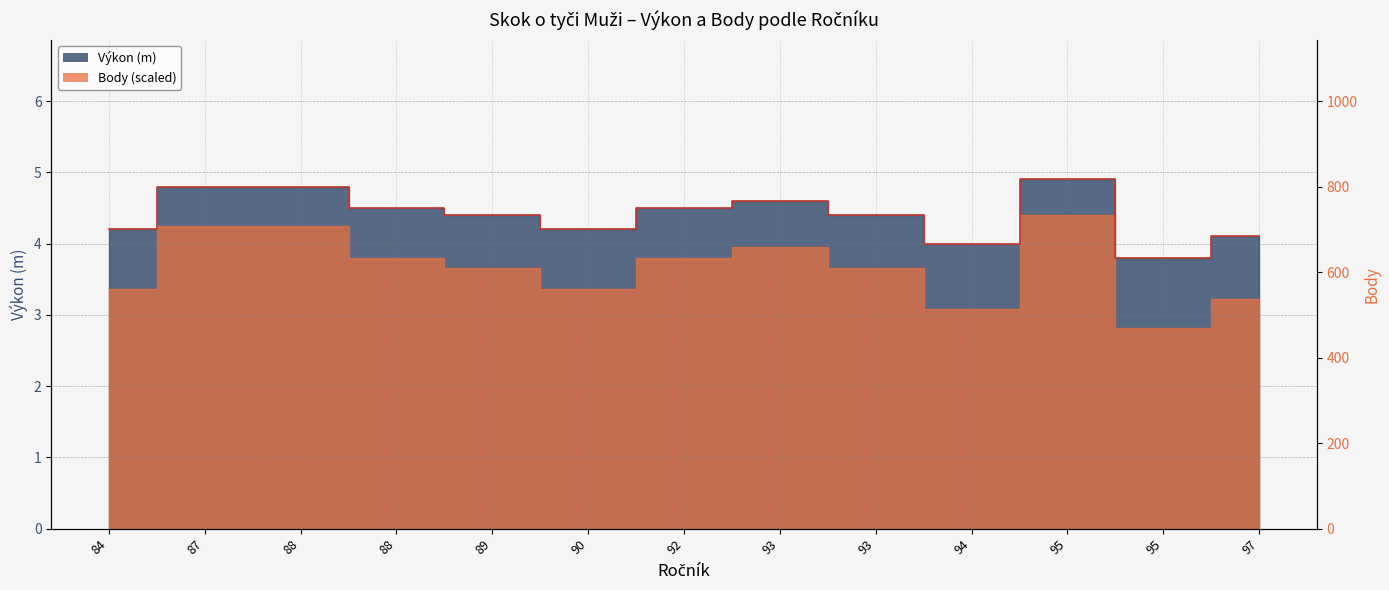

What is the smallest value displayed?

3.8